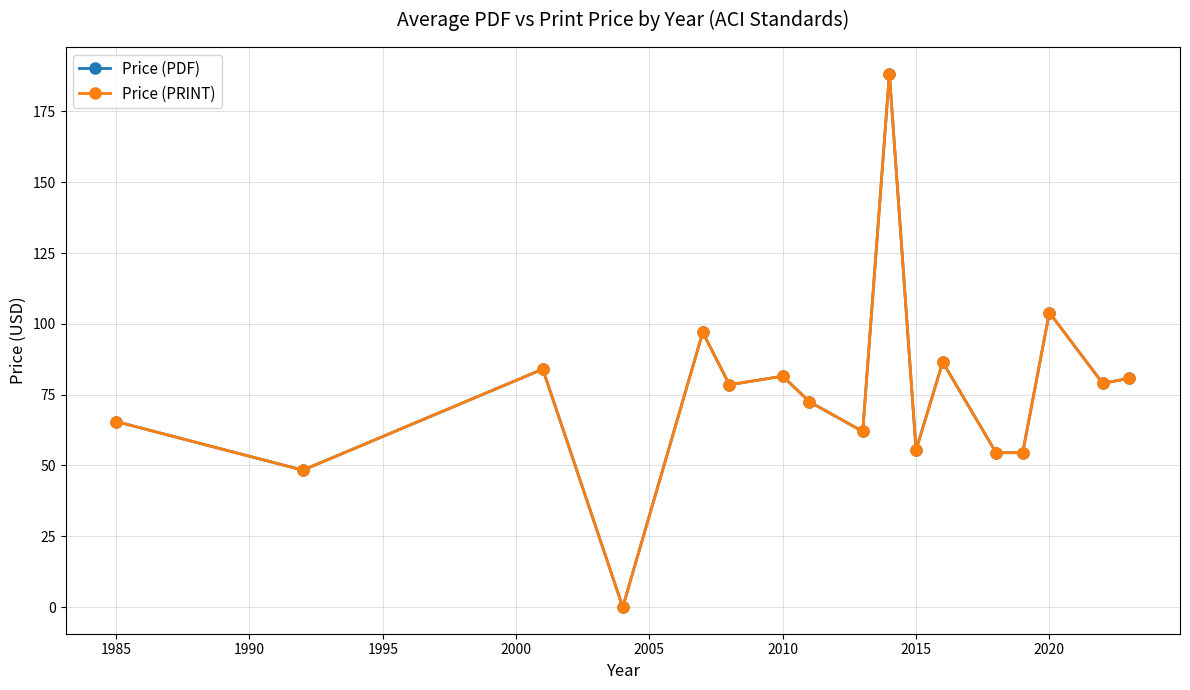

True or false: Price (PDF) and Price (PRINT) intersect in this chart.

False